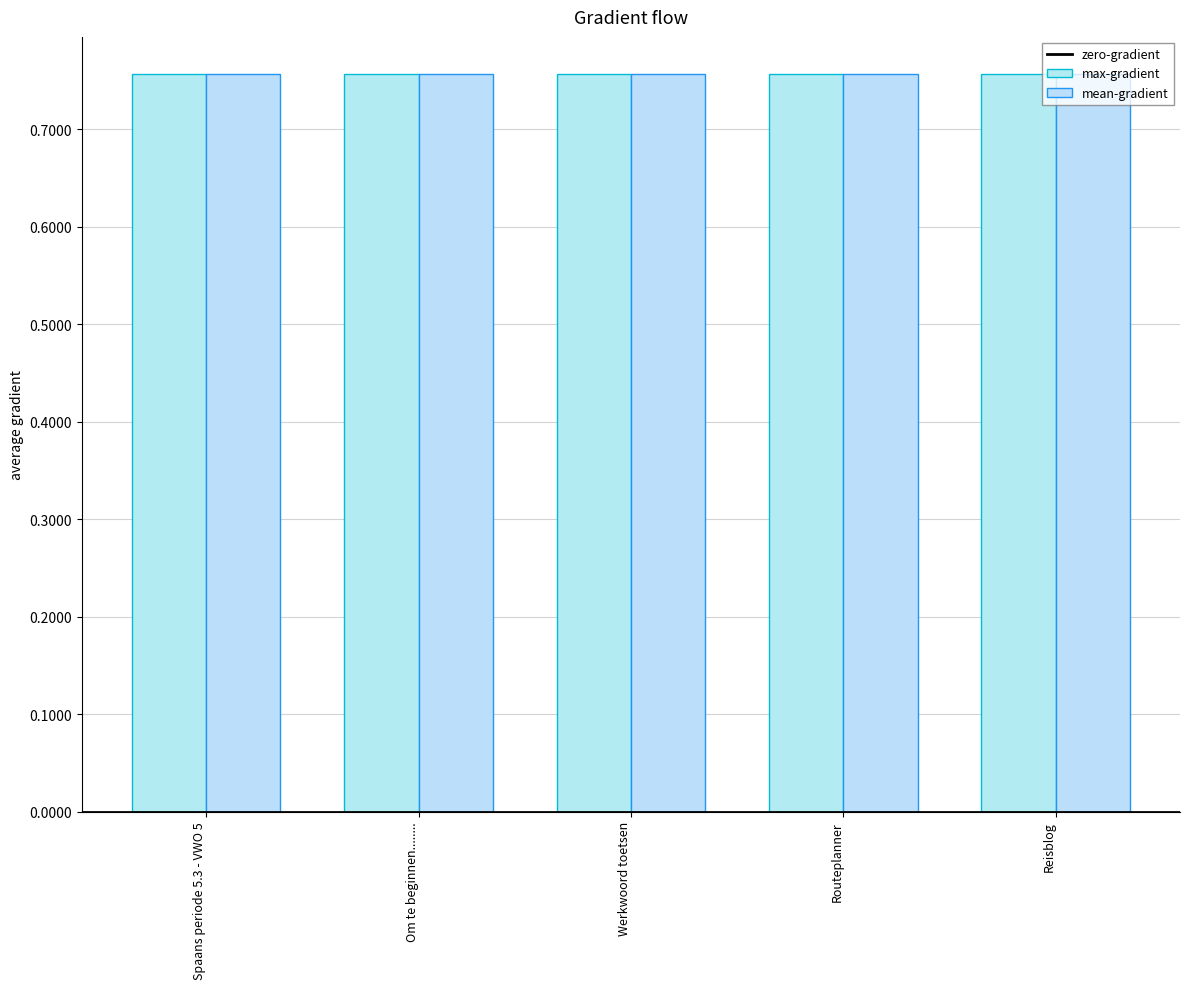

Are the bars grouped side by side (vs. stacked)?

Yes